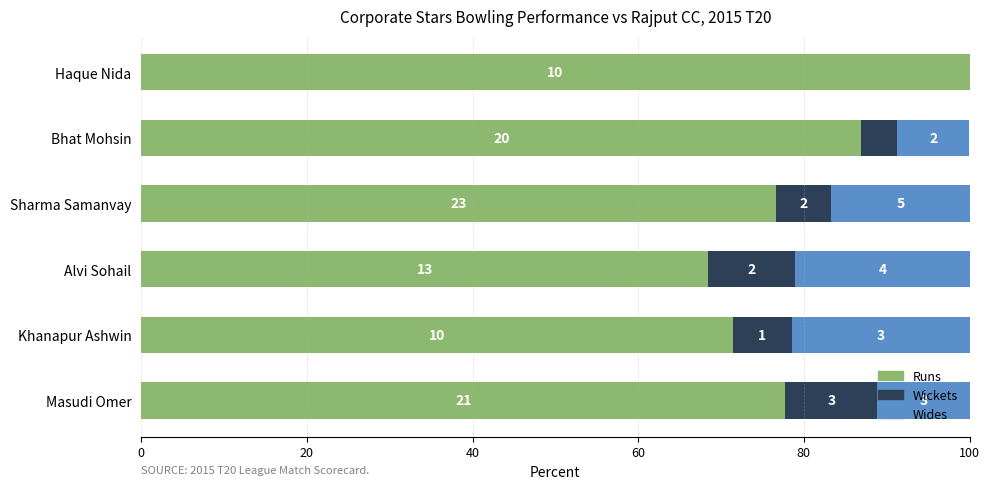

What are all the series names shown in the legend?

Runs, Wickets, Wides